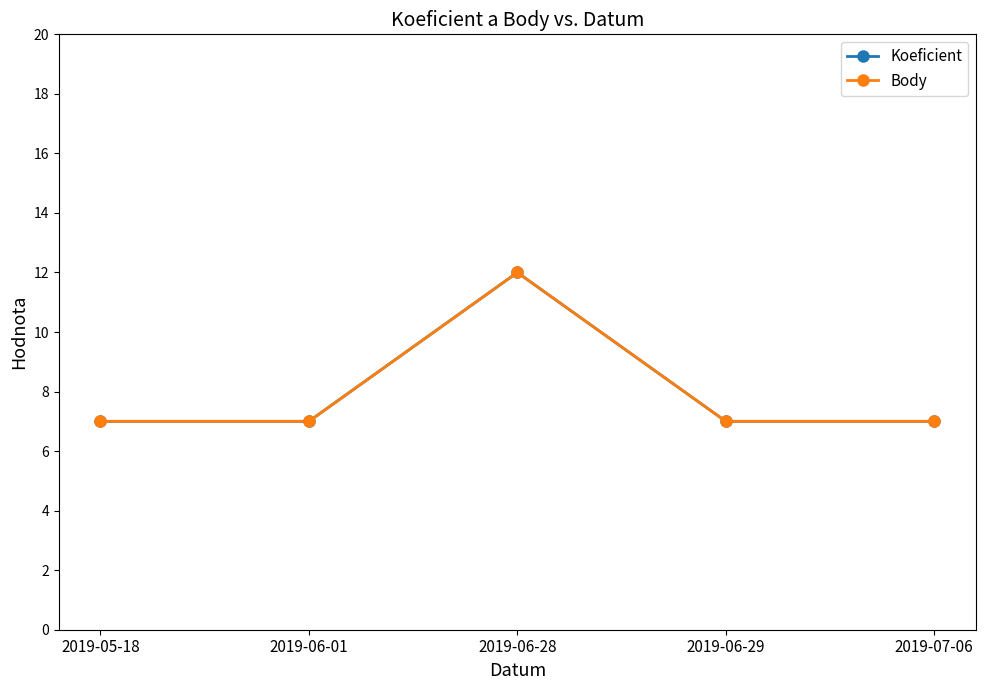

Reading right to left, list all the values displayed in this chart.

Koeficient: 2019-07-06=7	2019-06-29=7	2019-06-28=12	2019-06-01=7	2019-05-18=7
Body: 2019-07-06=7	2019-06-29=7	2019-06-28=12	2019-06-01=7	2019-05-18=7